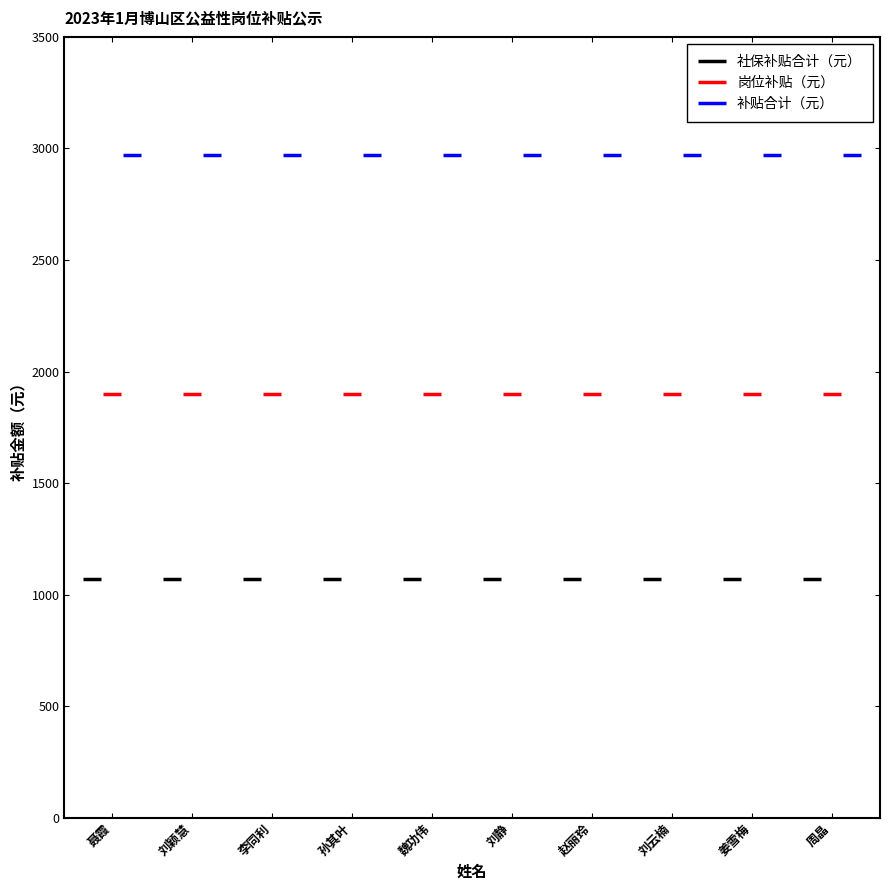

At which label is 岗位补贴（元） closest to 1900?

聂霞